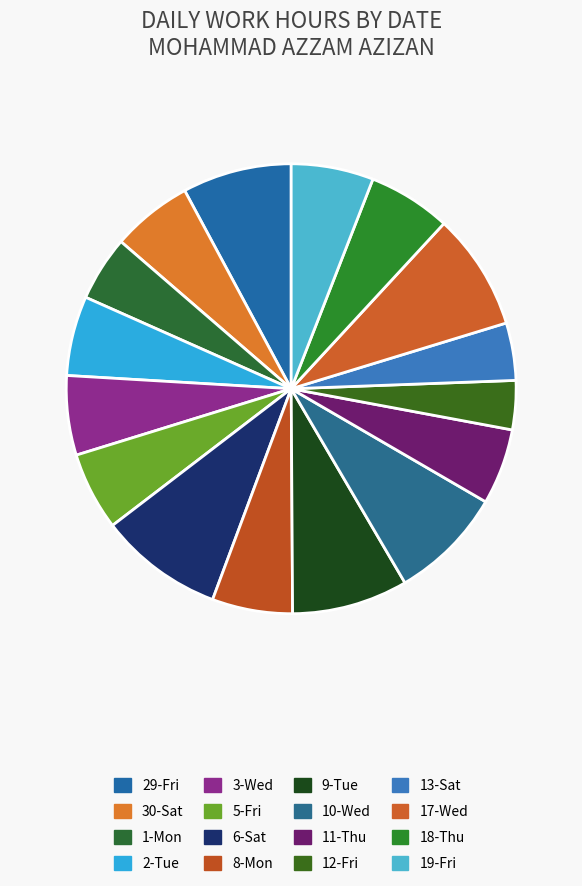

True or false: 3-Wed accounts for 1% of the total.

False